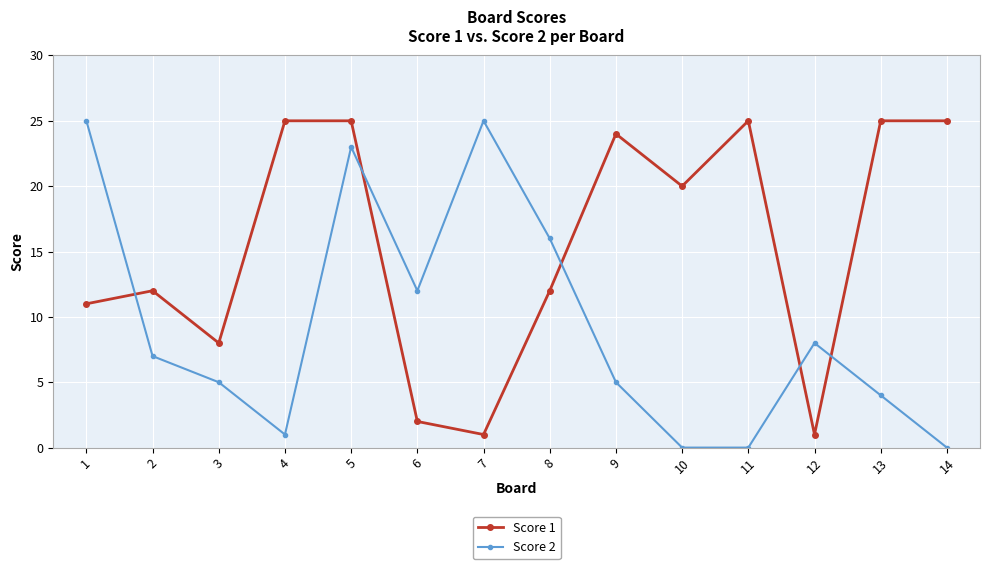

Which series changed the most between 1 and 12?

Score 2